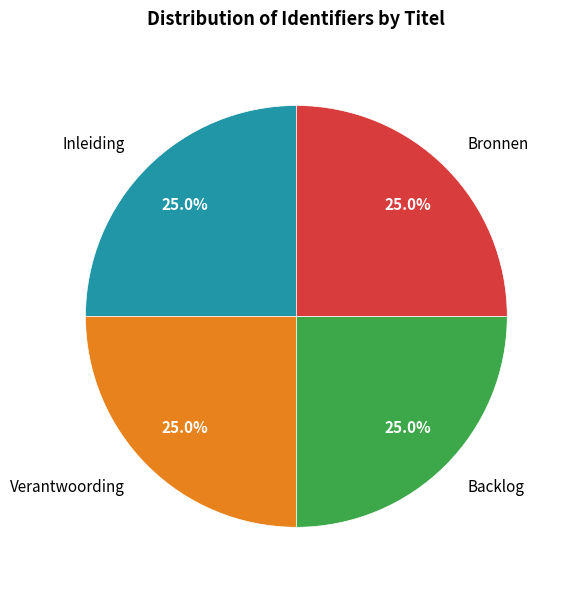

How many slices are in this pie chart?

4